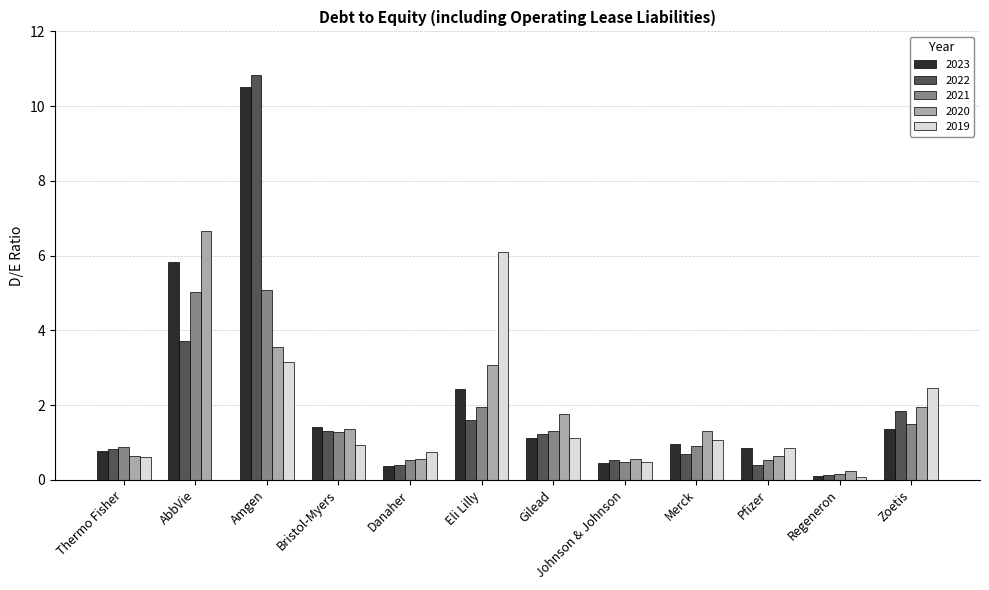

What are all the series names shown in the legend?

2023, 2022, 2021, 2020, 2019